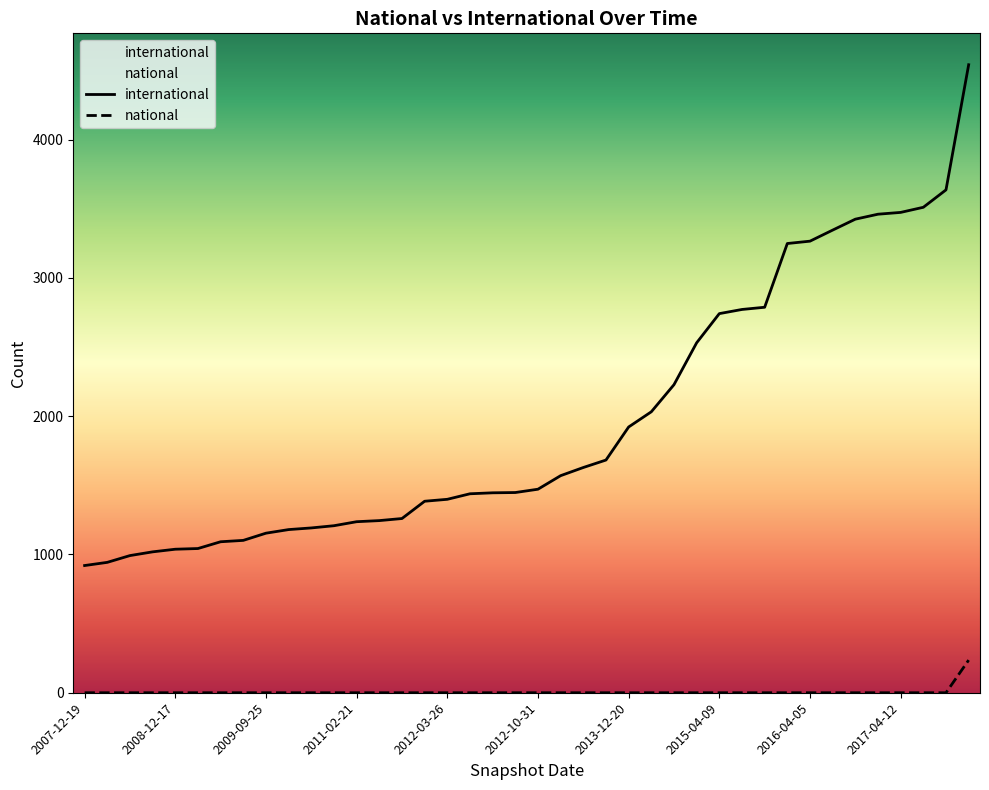

What is the sum of all international values?

79022